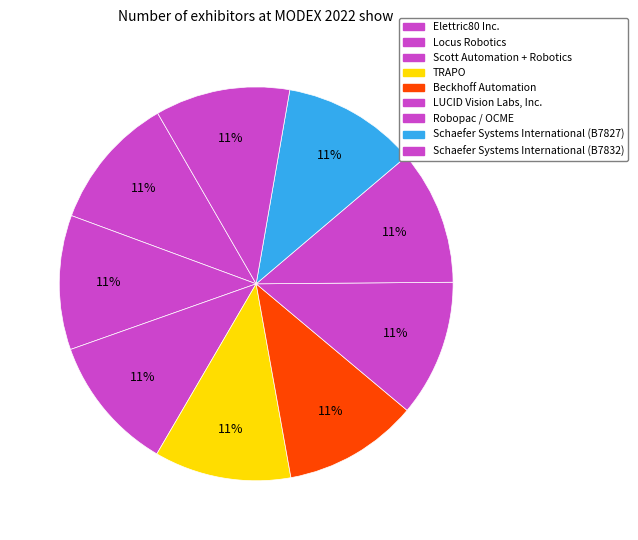

Is there a majority slice in this chart?

No